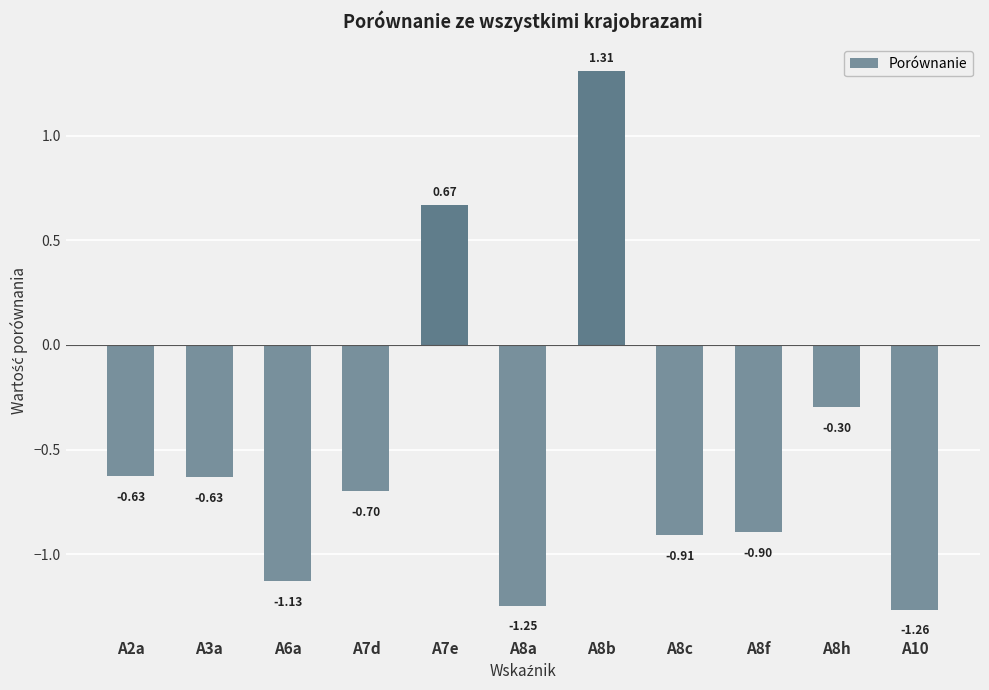

Does the chart contain any negative values?

Yes